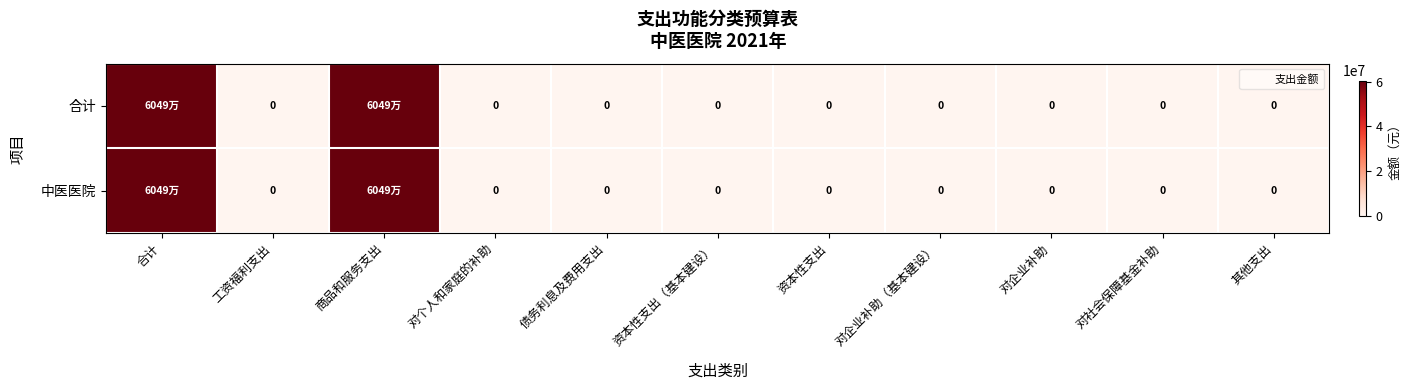

Between 对企业补助（基本建设） and 合计, which is larger?

合计